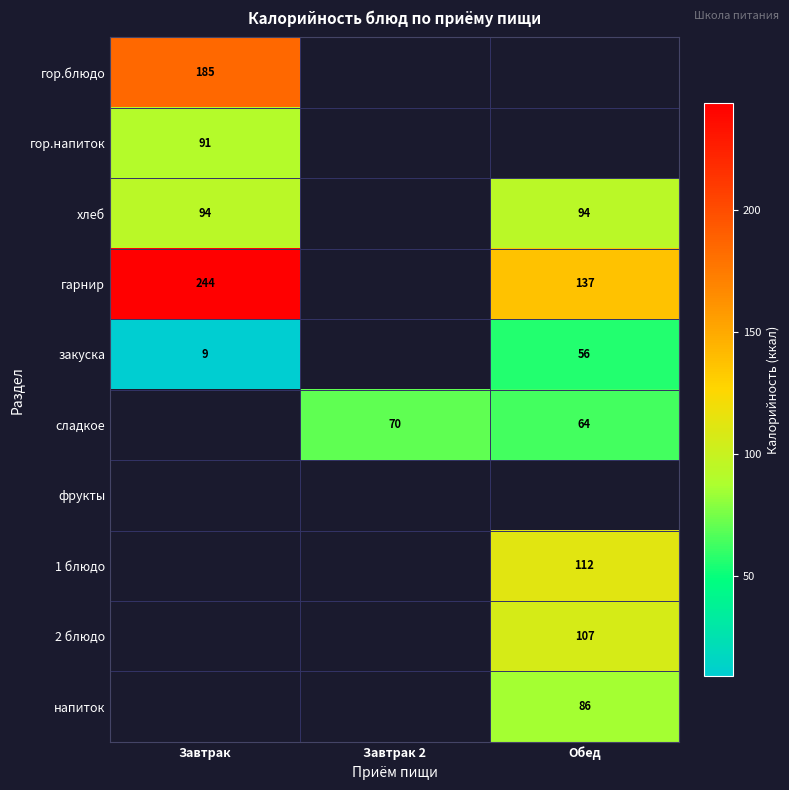

Between Обед and Завтрак, which is larger?

Завтрак